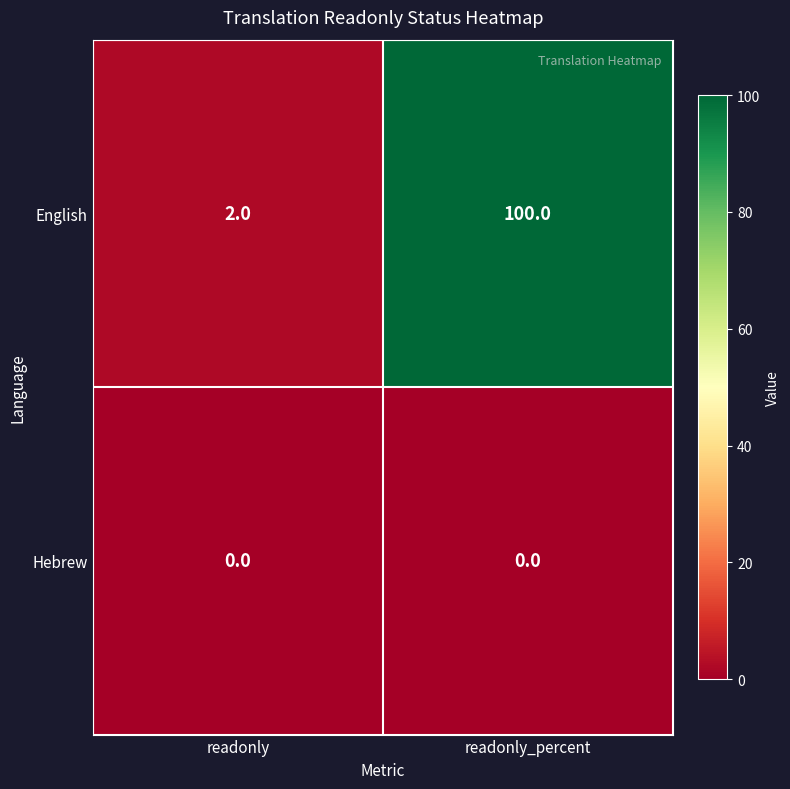

Which series changed the most between readonly and readonly_percent?

English